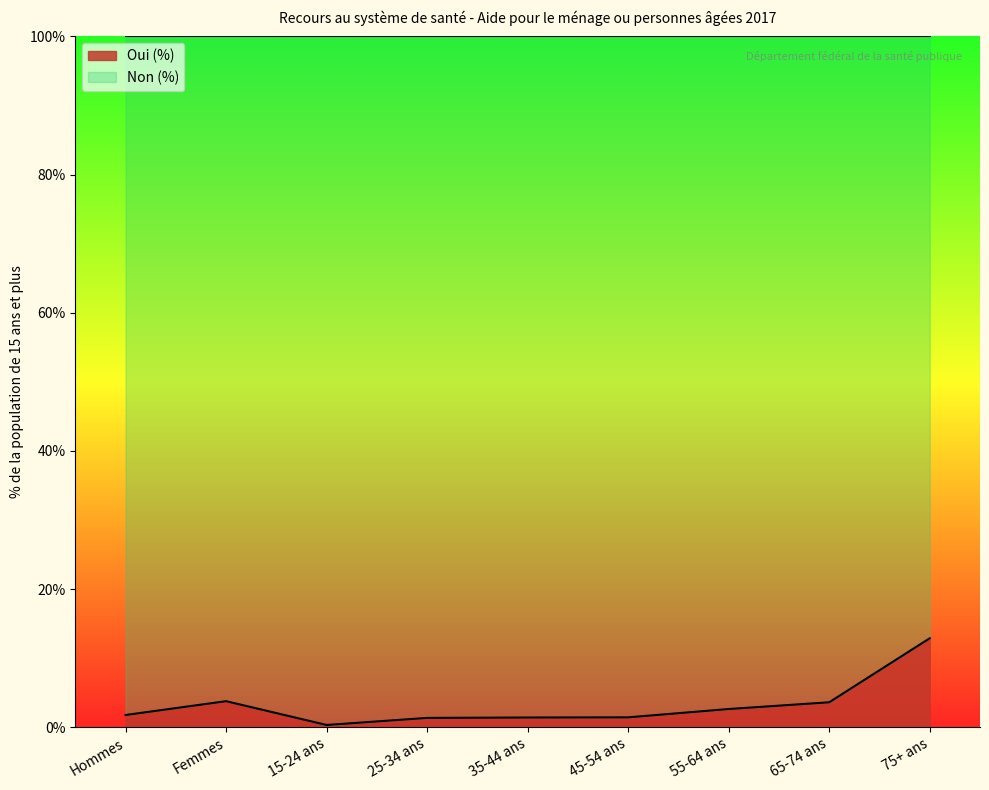

Rank the categories by value from lowest to highest.

15-24 ans, 25-34 ans, 35-44 ans, 45-54 ans, Hommes, 55-64 ans, 65-74 ans, Femmes, 75+ ans